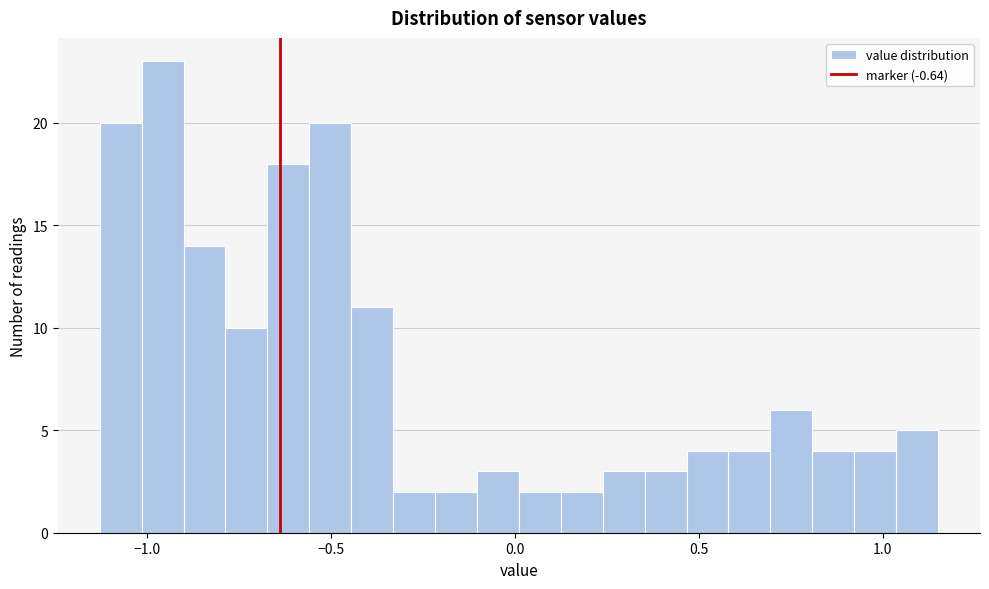

Around what value on the x-axis is the tallest bar? Give the approximate position of its centre, as read against the axis.

-0.95